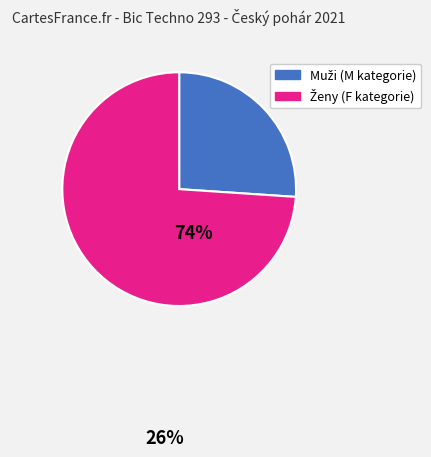

Is there any slice that represents more than half of the pie?

Yes